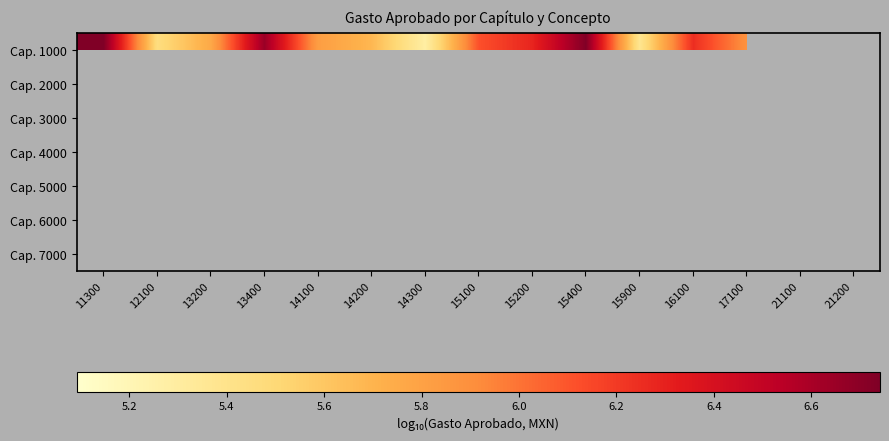

What is the greatest value displayed?

6.7